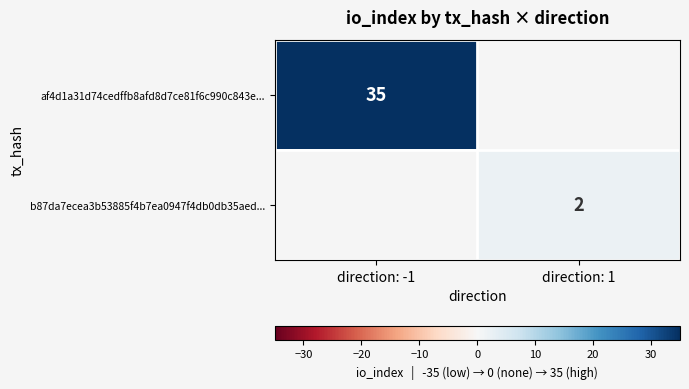

The b87da7ecea3b53885f4b7ea0947f4db0db35aed... series shows 3 at direction: 1. True or false?

False